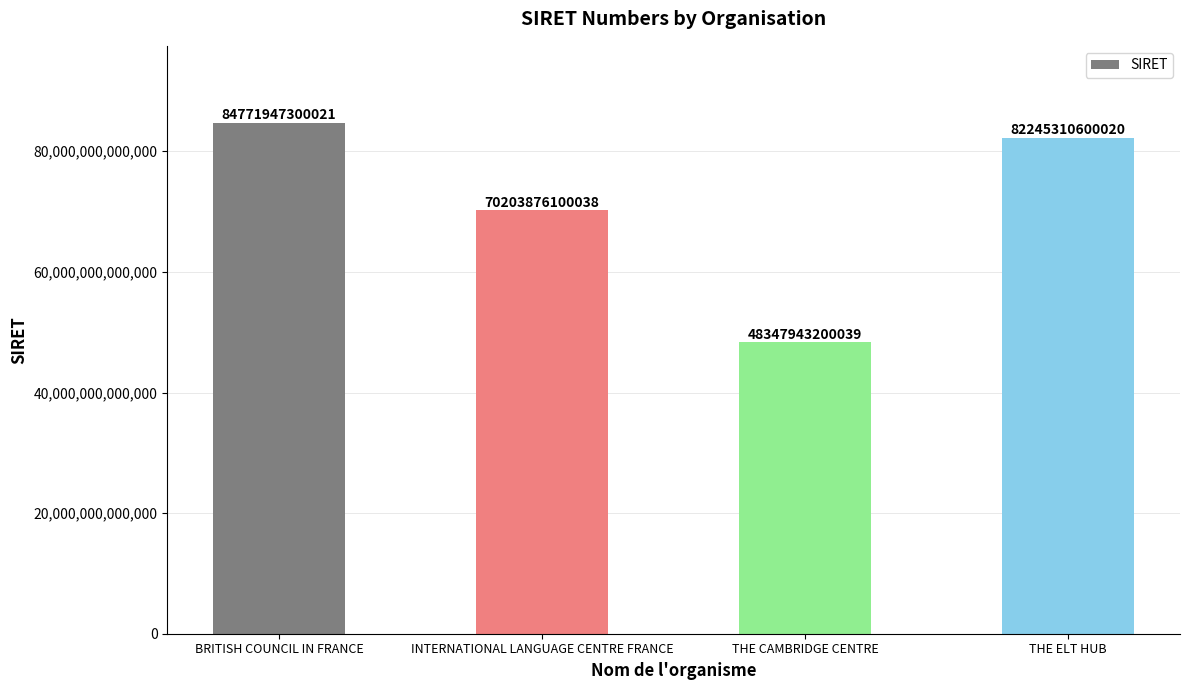

Does the chart contain any negative values?

No